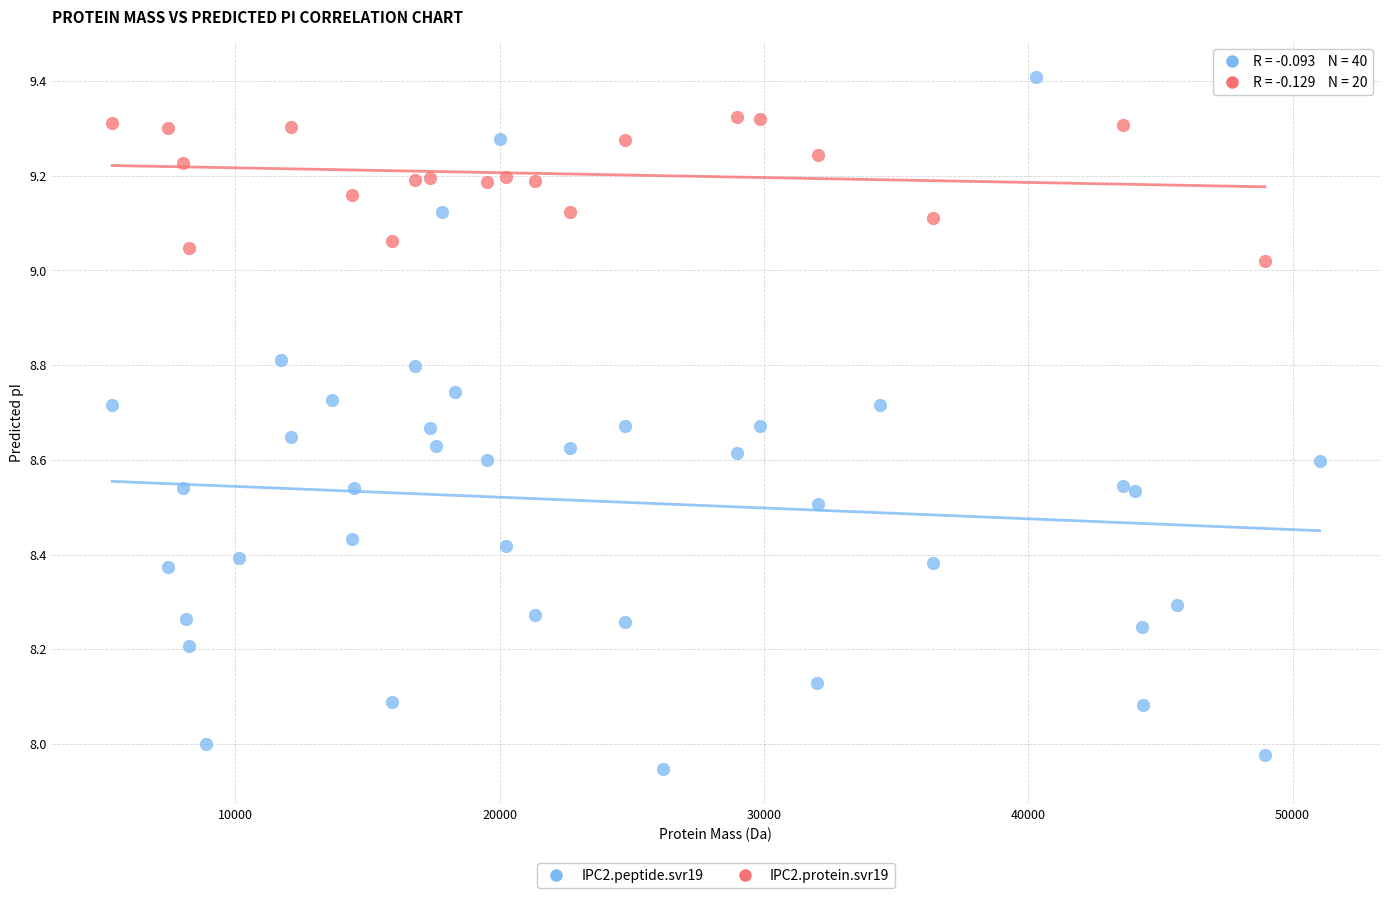

Which series contains the lowest Y value?

IPC2.peptide.svr19